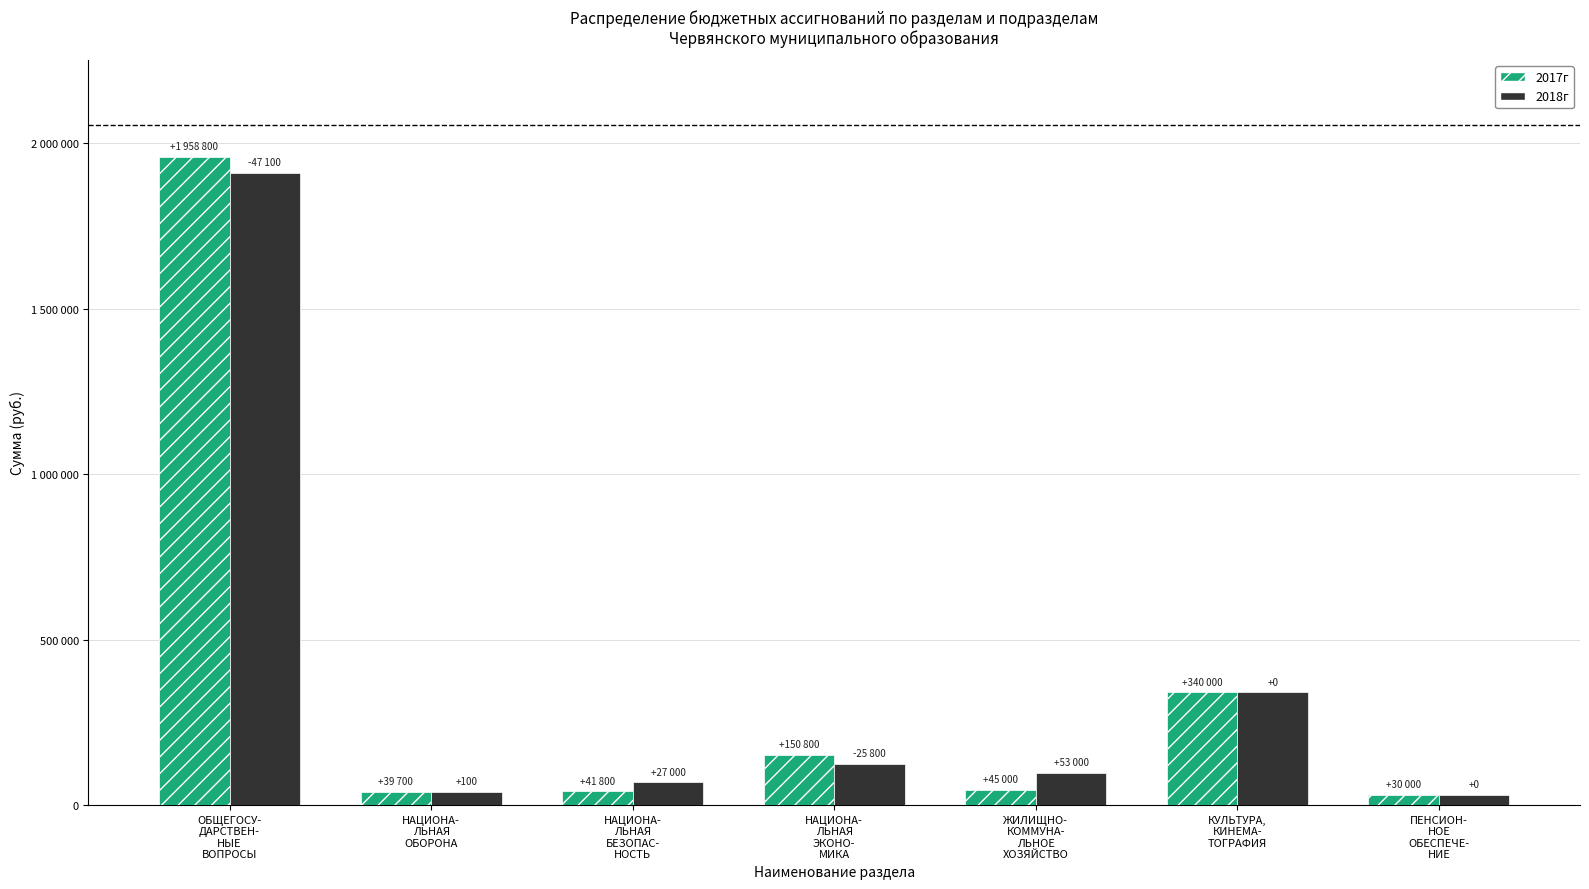

True or false: 2018г has a value of 98000 at ЖИЛИЩНО-
КОММУНА-
ЛЬНОЕ
ХОЗЯЙСТВО.

True